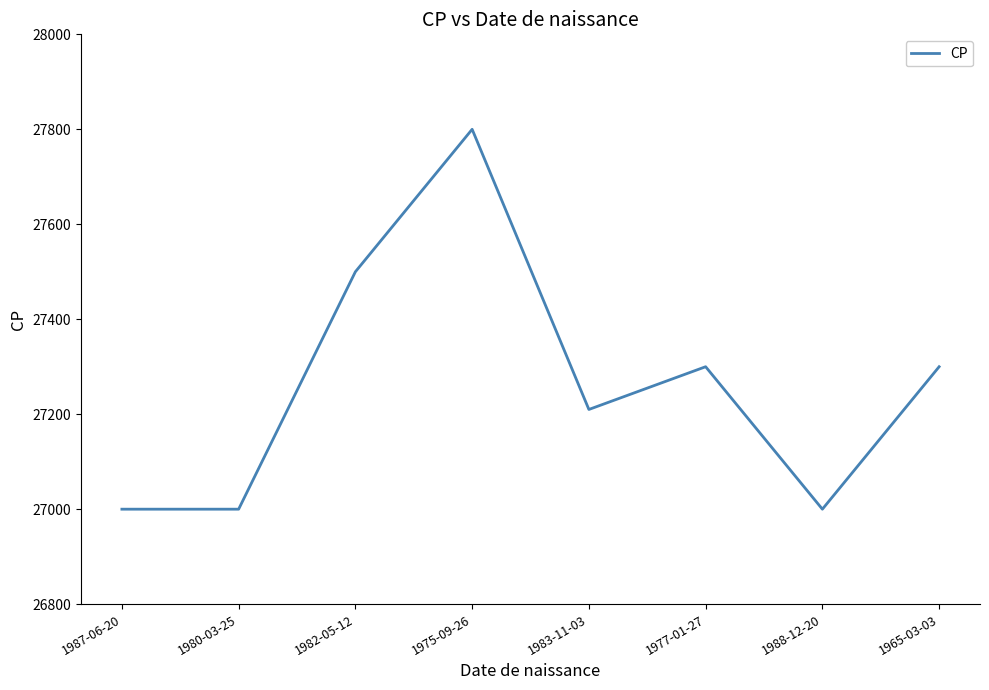

Count the number of data series in this chart.

1